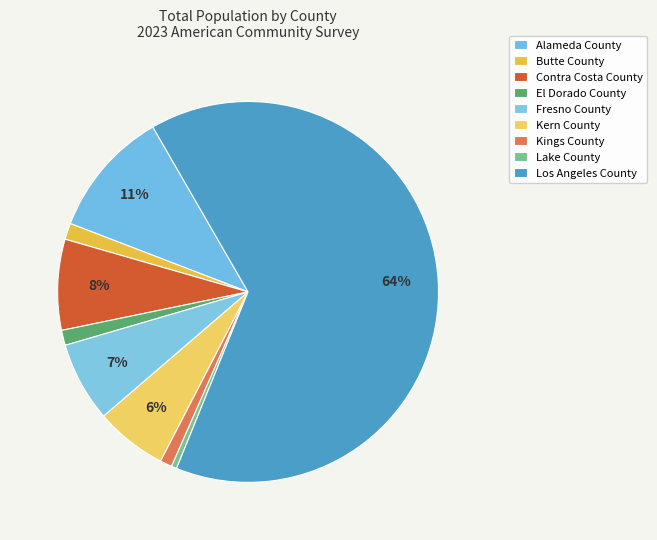

To the nearest percent, what is the difference between the largest and smallest slice percentages?

64%